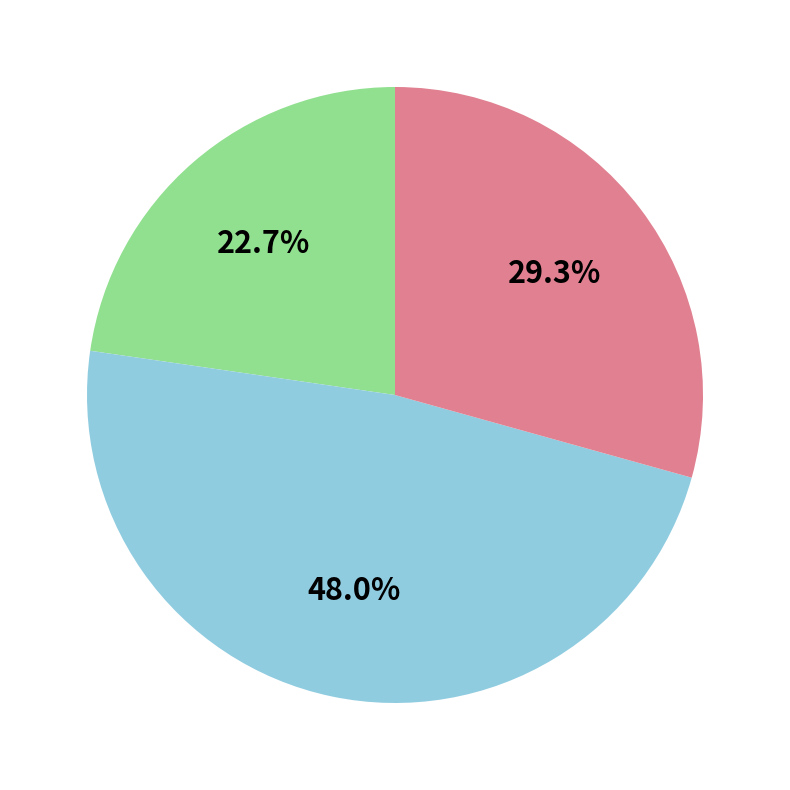

Is there any slice that represents more than half of the pie?

No